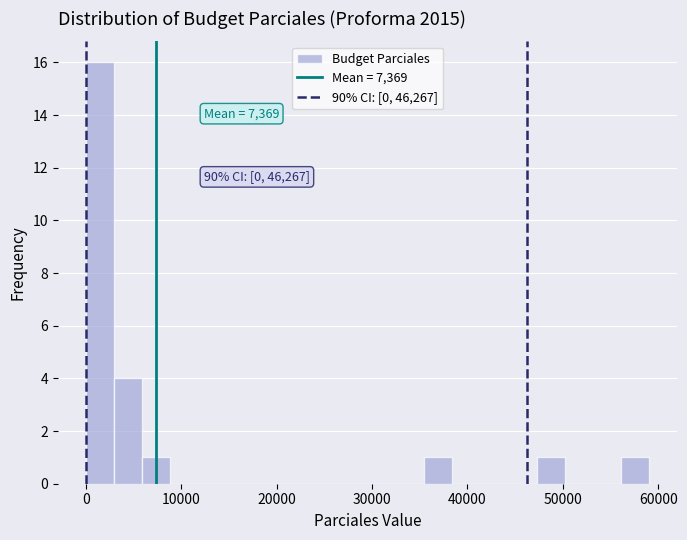

Around what value on the x-axis is the tallest bar? Give the approximate position of its centre, as read against the axis.

1000